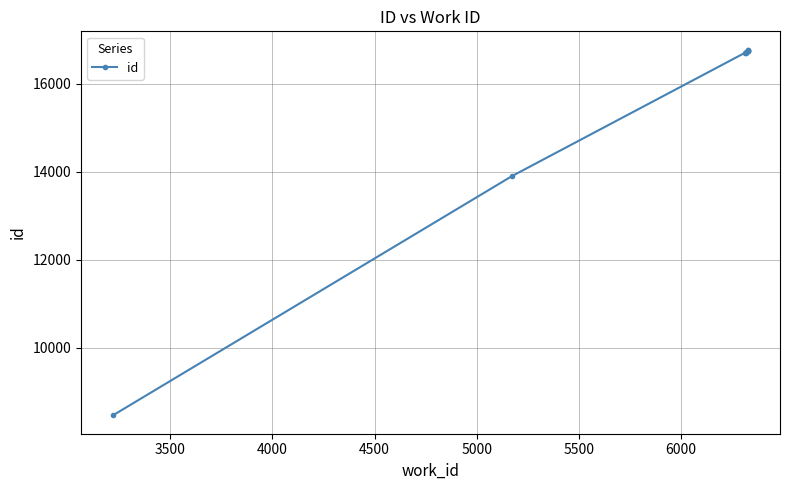

What is the difference between the maximum and minimum values?

8318